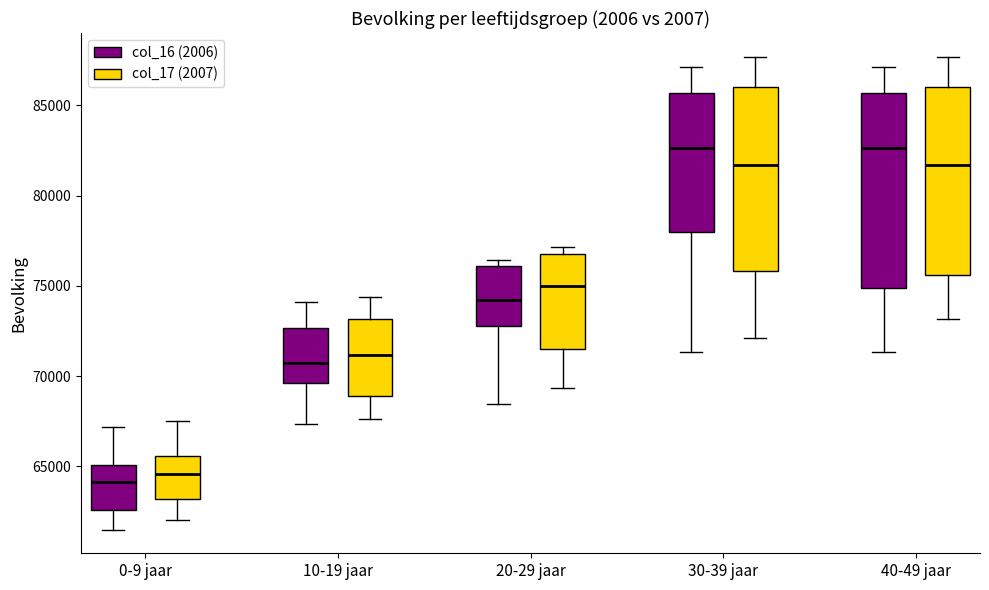

Reading left to right, transcribe this box plot: for each box, give where its median line is, the range the box spans, and where its two whiskers end, as read against the y-axis. The values are not printed on the chart, so give them approximately, as read against the axis.

0-9 jaar (col_16 (2006)): median 64000, box 62500 to 65000, whiskers 61500 to 67000
0-9 jaar (col_17 (2007)): median 64500, box 63000 to 65500, whiskers 62000 to 67500
10-19 jaar (col_16 (2006)): median 70500, box 69500 to 72500, whiskers 67500 to 74000
10-19 jaar (col_17 (2007)): median 71000, box 69000 to 73000, whiskers 67500 to 74500
20-29 jaar (col_16 (2006)): median 74000, box 73000 to 76000, whiskers 68500 to 76500
20-29 jaar (col_17 (2007)): median 75000, box 71500 to 77000, whiskers 69500 to 77000 (just above the box's upper edge)
30-39 jaar (col_16 (2006)): median 82500, box 78000 to 85500, whiskers 71500 to 87000
30-39 jaar (col_17 (2007)): median 81500, box 76000 to 86000, whiskers 72000 to 87500
40-49 jaar (col_16 (2006)): median 82500, box 75000 to 85500, whiskers 71500 to 87000
40-49 jaar (col_17 (2007)): median 81500, box 75500 to 86000, whiskers 73000 to 87500